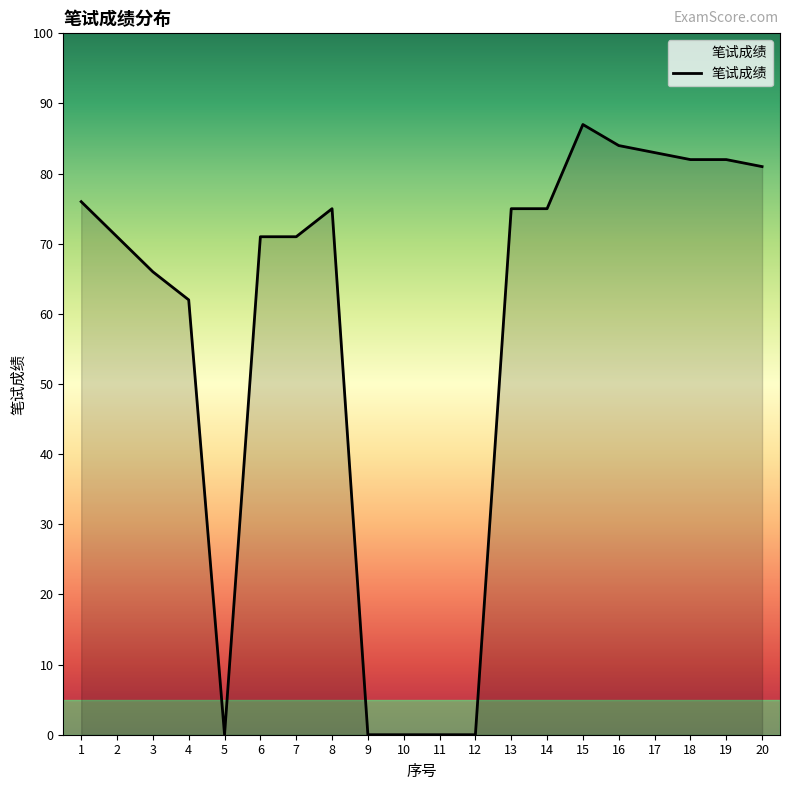

The chart shows a value of 37 at 12. True or false?

False